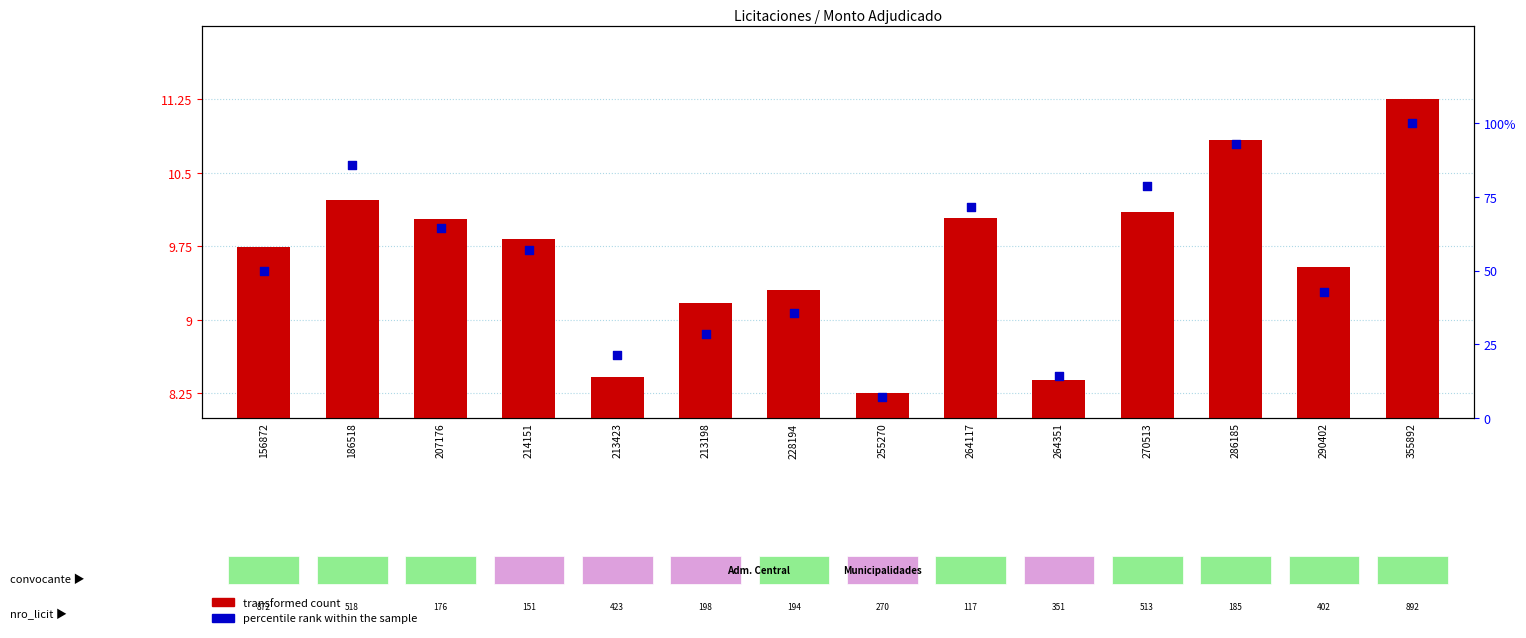

Is the value of transformed count at 207176 greater than the value of percentile rank within the sample at 213423?

No